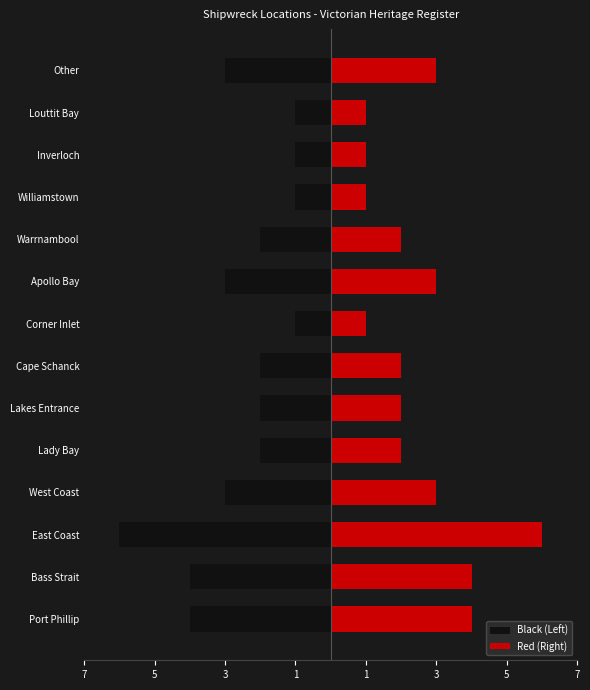

How many values in the Red (Right) series are below 2?

4